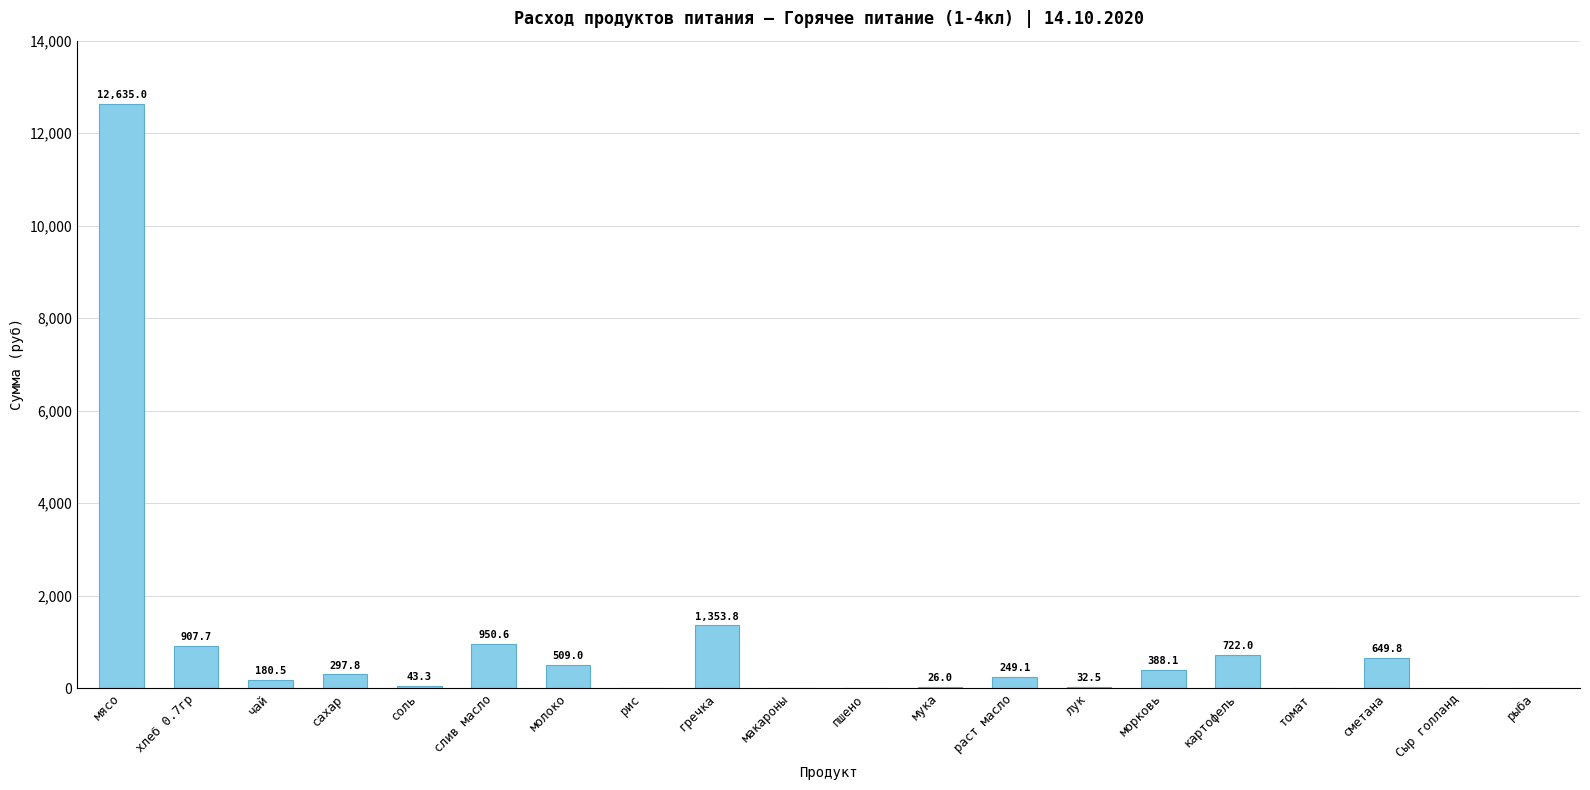

What is the sum of the values at хлеб 0.7гр and морковь?

1295.8